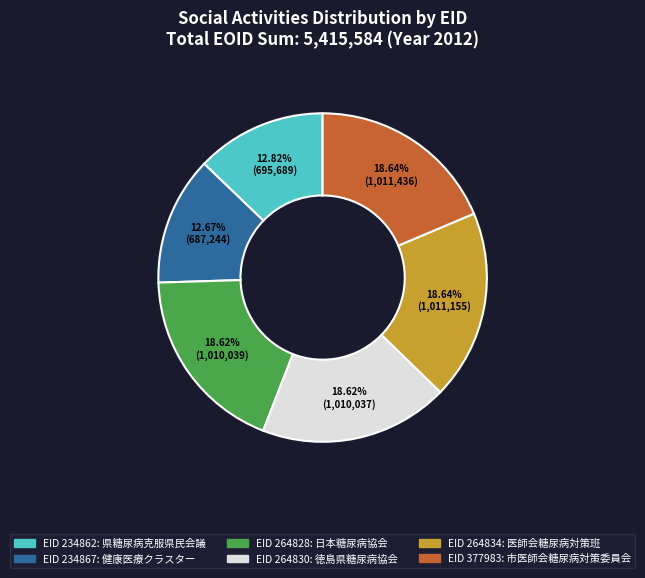

Is there any slice that represents more than half of the pie?

No